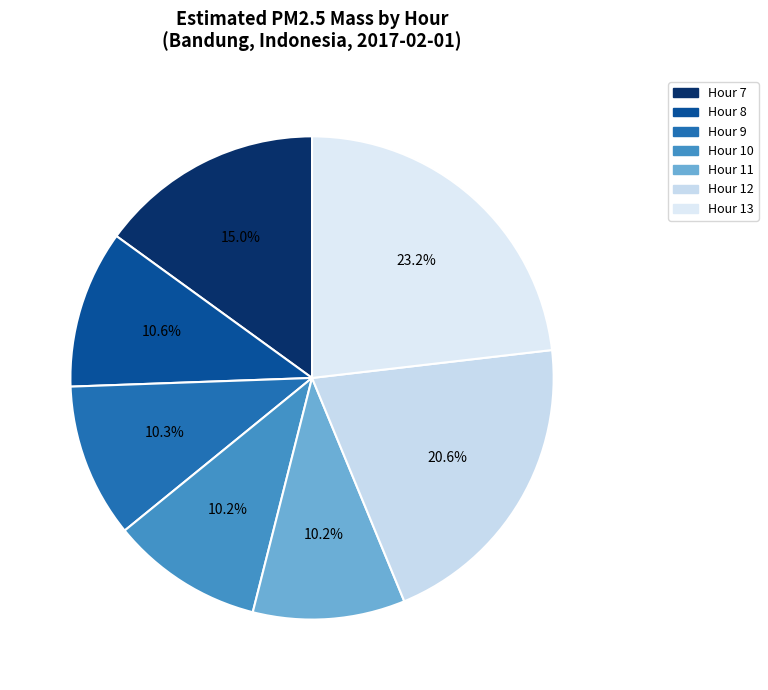

Is there any slice that represents more than half of the pie?

No